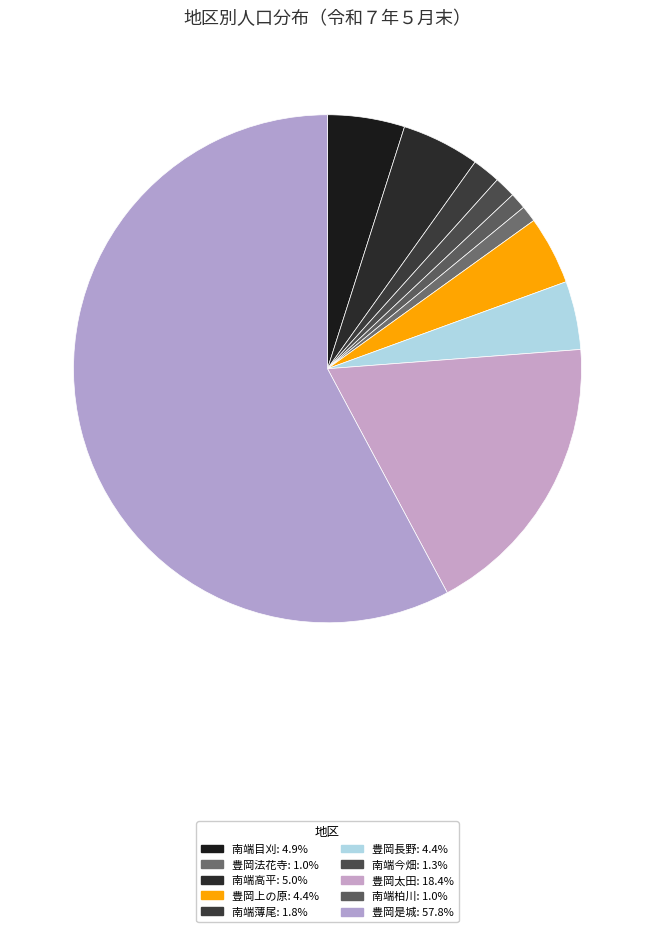

Count the number of slices in the pie.

10